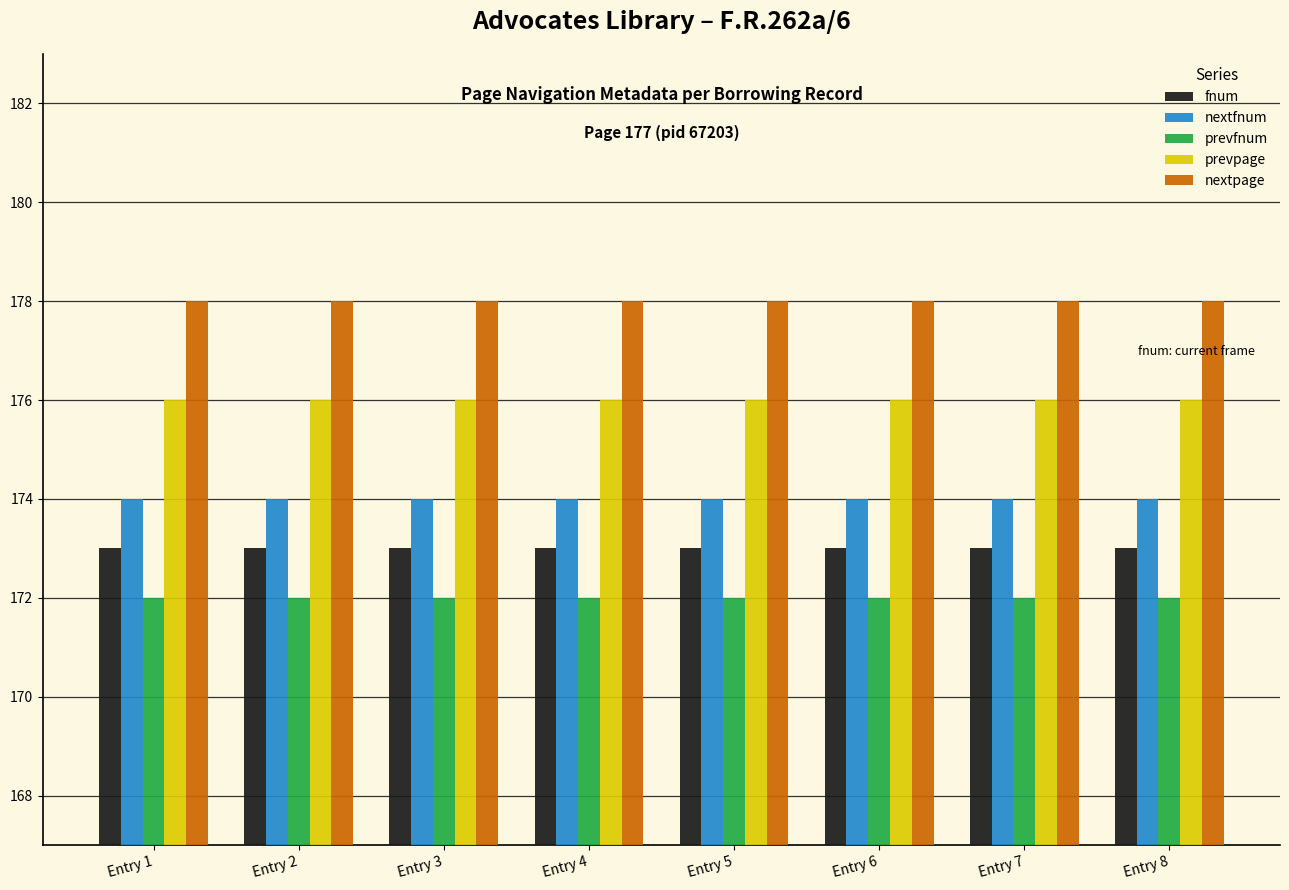

What are all the series names shown in the legend?

fnum, nextfnum, prevfnum, prevpage, nextpage